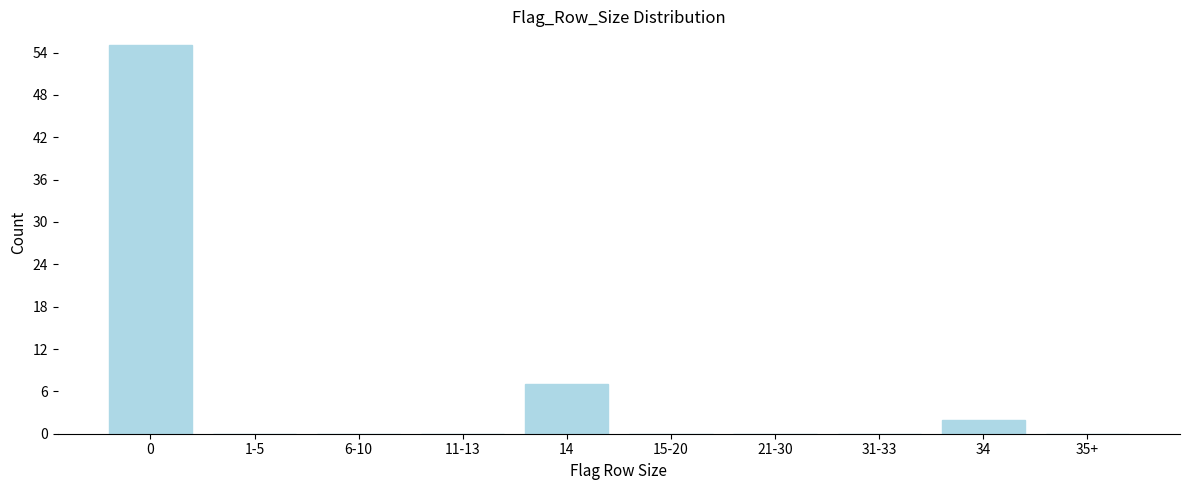

Reading left to right, extract all data points from this chart.

0=55	1-5=0	6-10=0	11-13=0	14=7	15-20=0	21-30=0	31-33=0	34=2	35+=0